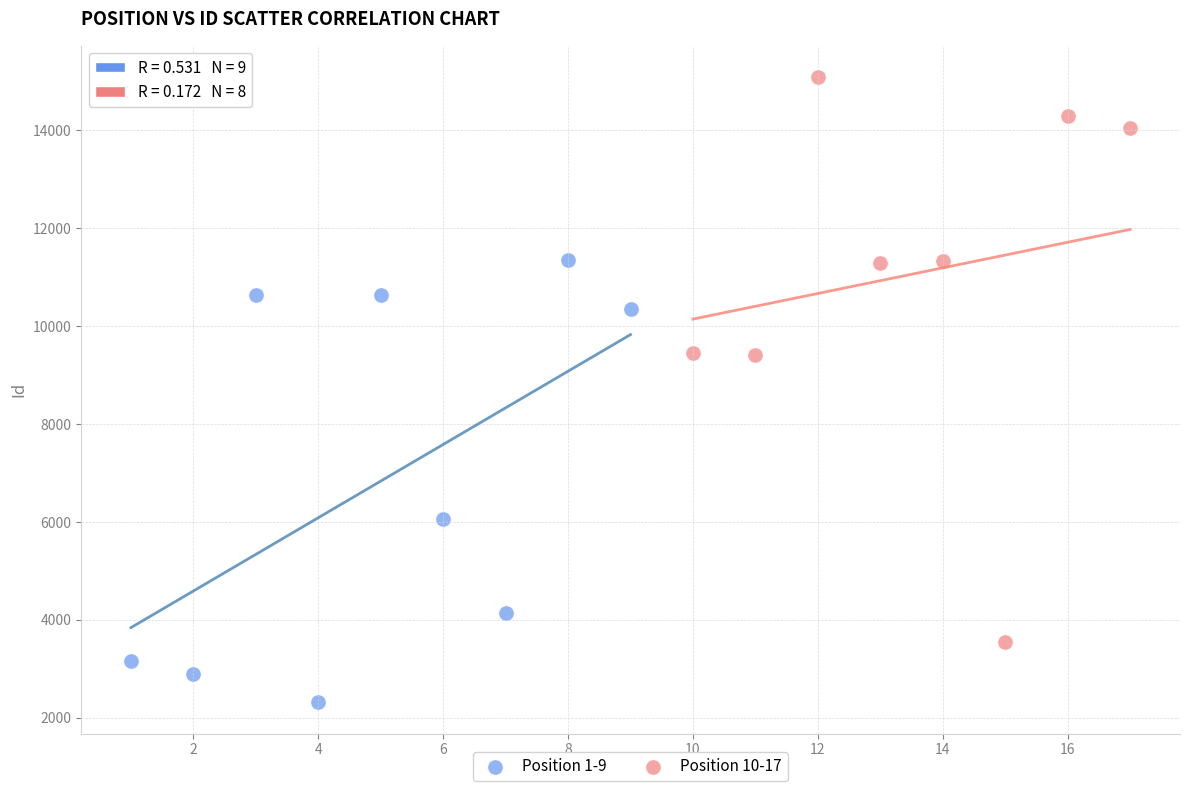

Which series reaches the minimum Y coordinate?

Position 1-9